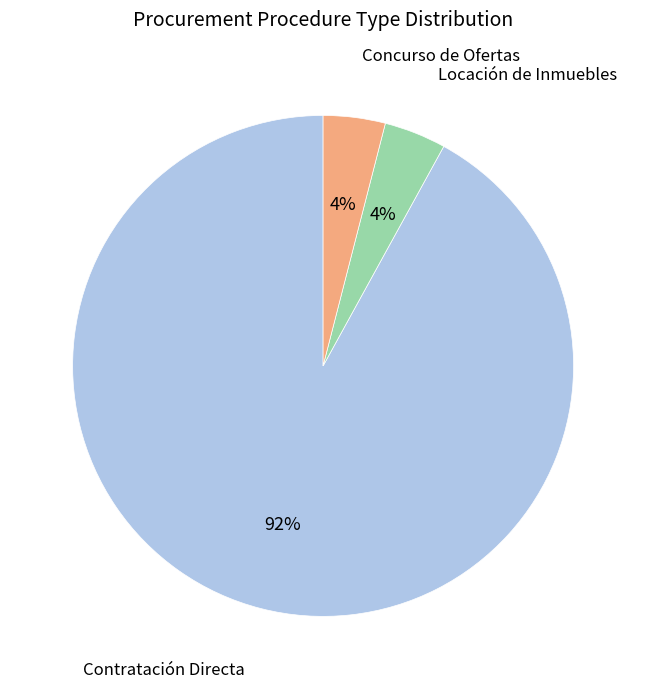

To the nearest percent, what is the average slice percentage?

33%